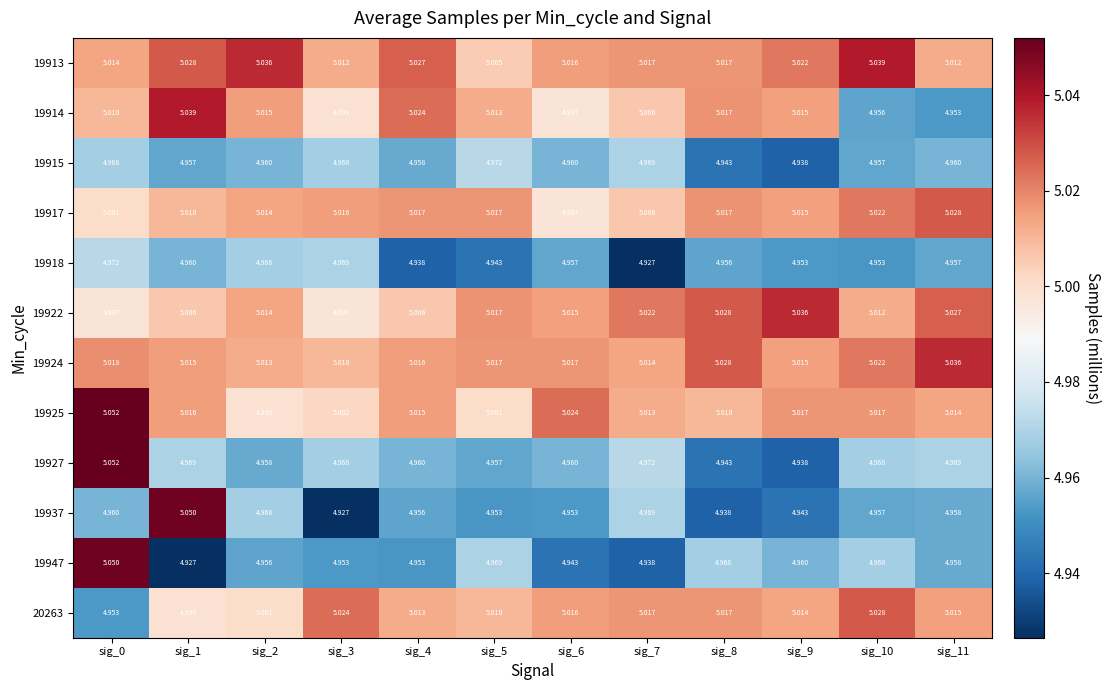

Is the value of 19914 at sig_6 greater than the value of 19927 at sig_9?

Yes